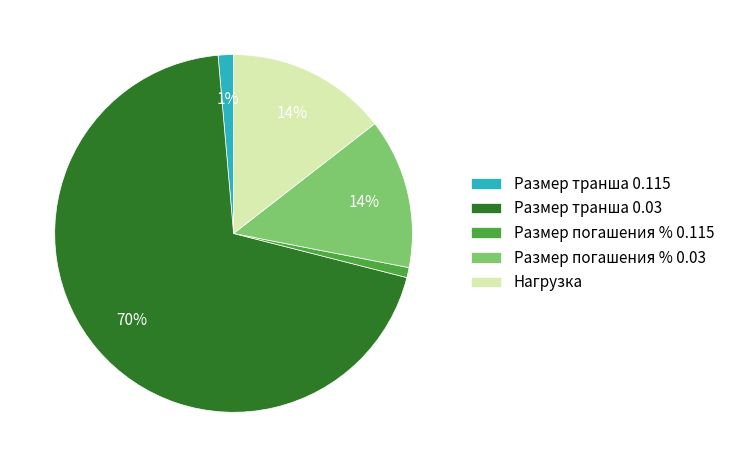

Which category has the biggest portion of the pie?

Размер транша 0.03